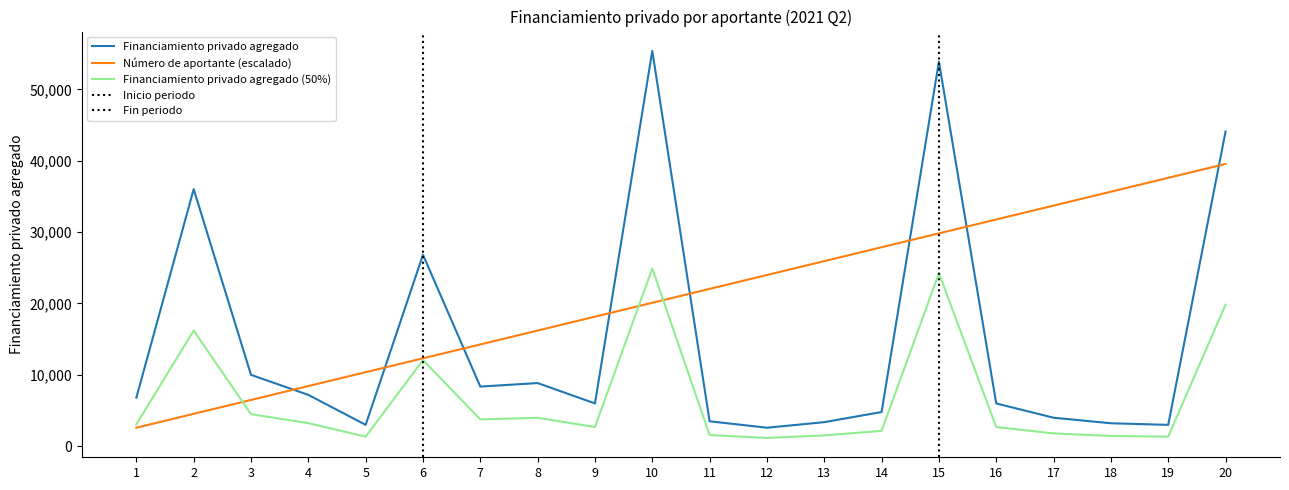

What is the difference between the maximum and minimum values in the Financiamiento privado agregado series?

52778.0